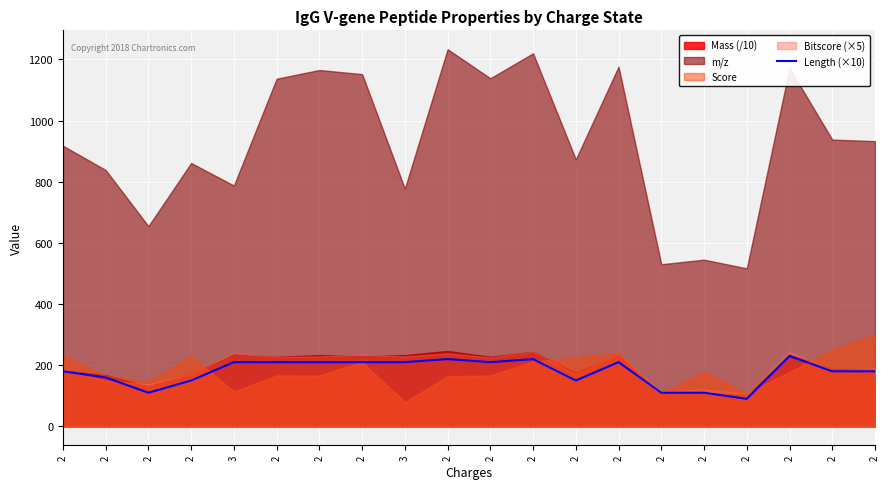

True or false: the data has more than 2 interior local peaks.

True